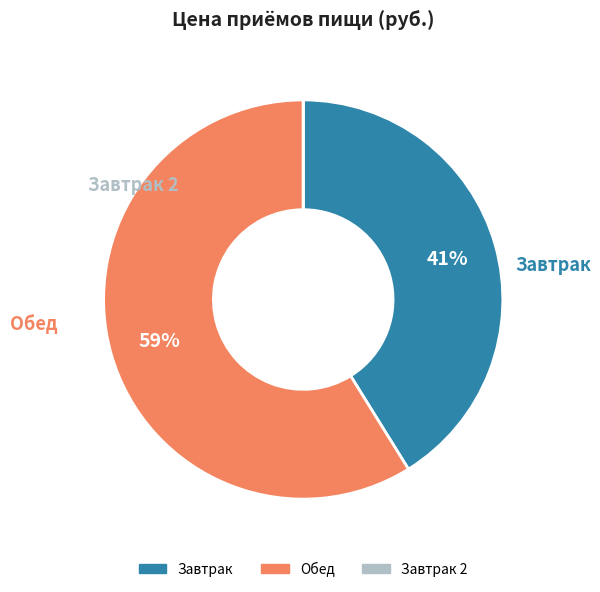

Is there any slice that represents more than half of the pie?

Yes